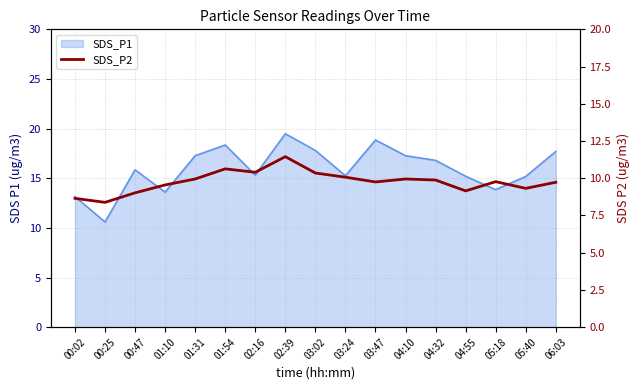

Does the chart display data point markers on the line(s)?

No